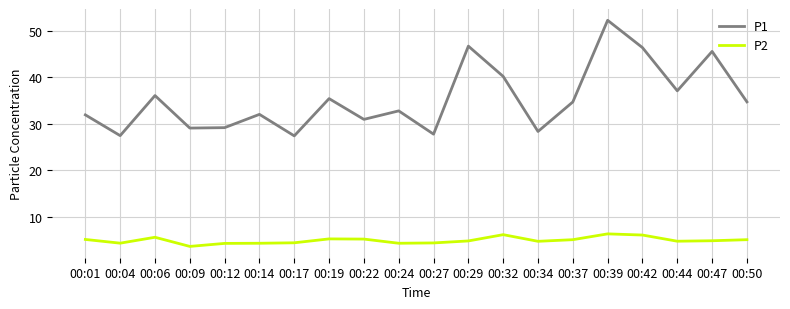

True or false: P2 has more than 0 points higher than both neighbors.

True